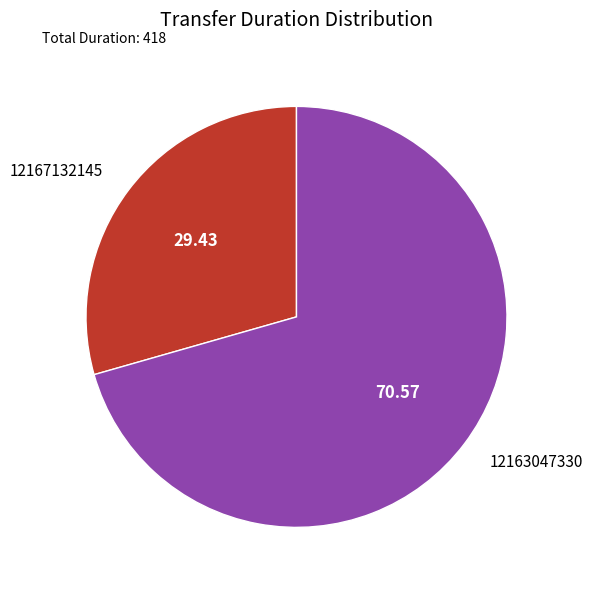

What is the ratio of the value at 12163047330 to the value at 12167132145?

2.4